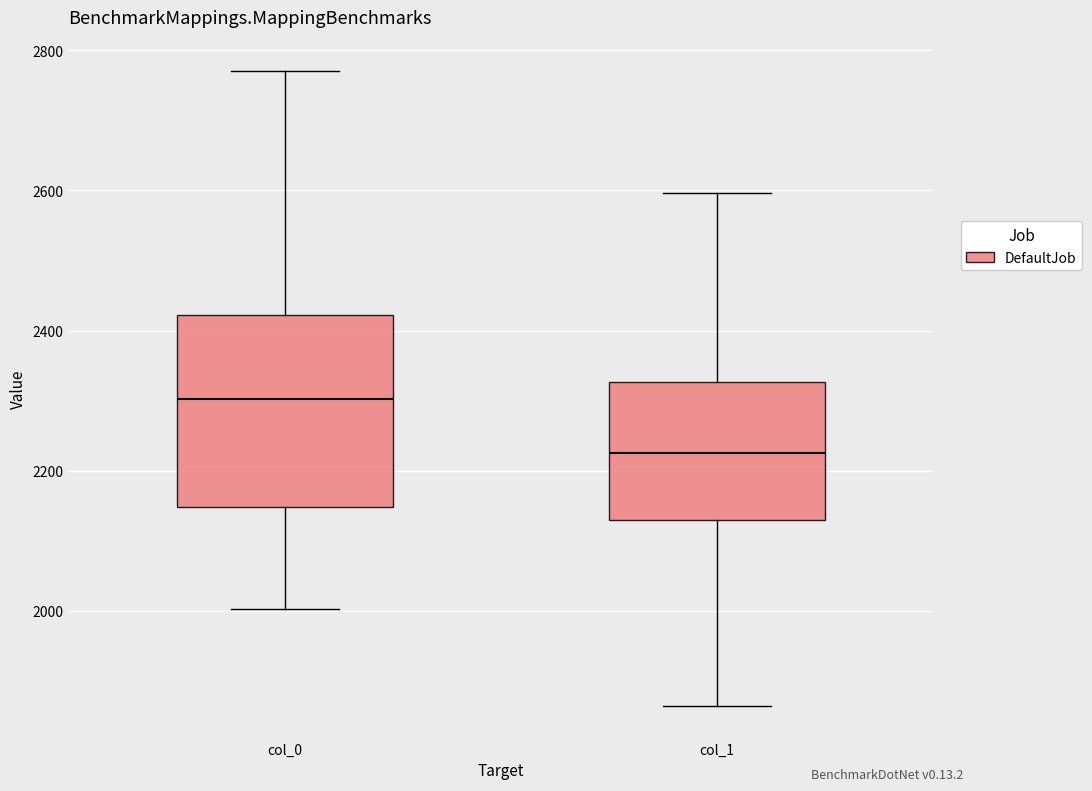

Where is the lower edge of the box for col_0 on the y-axis? The values are not printed on the chart, so give them approximately, as read against the axis.

2140